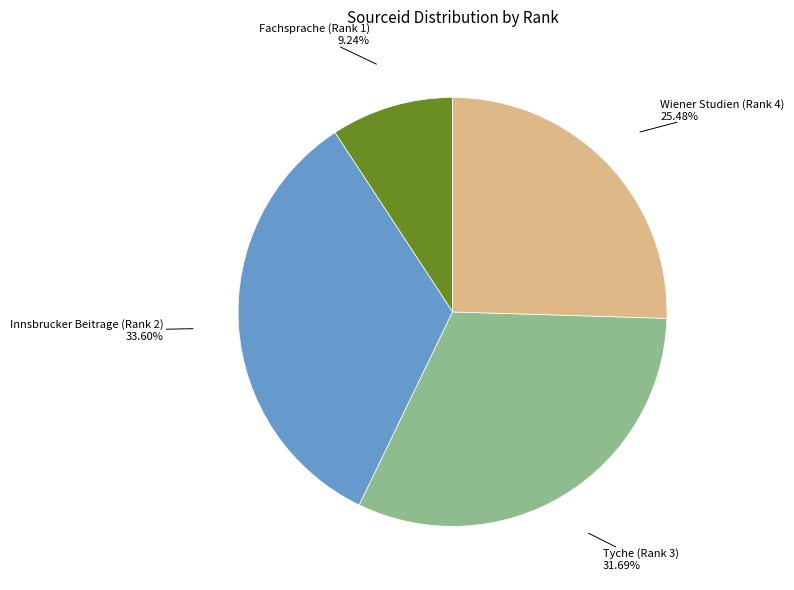

The Wiener Studien (Rank 4) slice represents 25% of the pie. True or false?

True